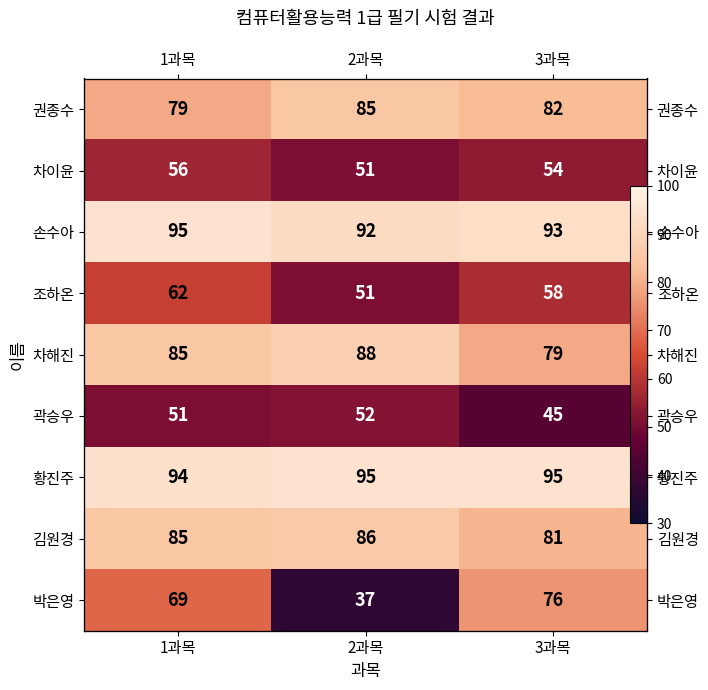

What is the difference between the 차해진 values at 2과목 and 1과목?

3